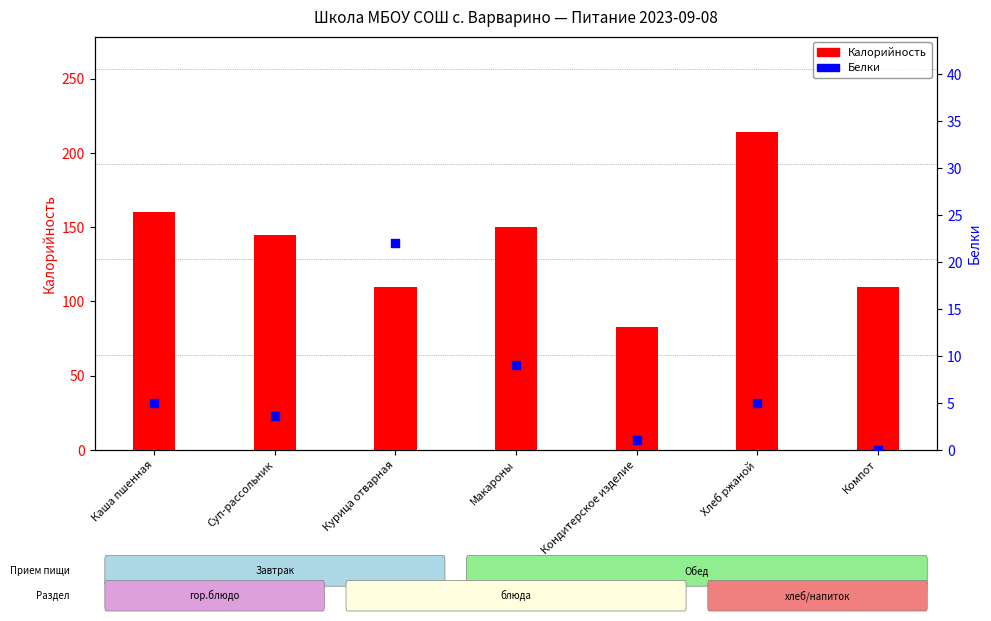

Which series has the largest Y range (max minus min)?

Калорийность